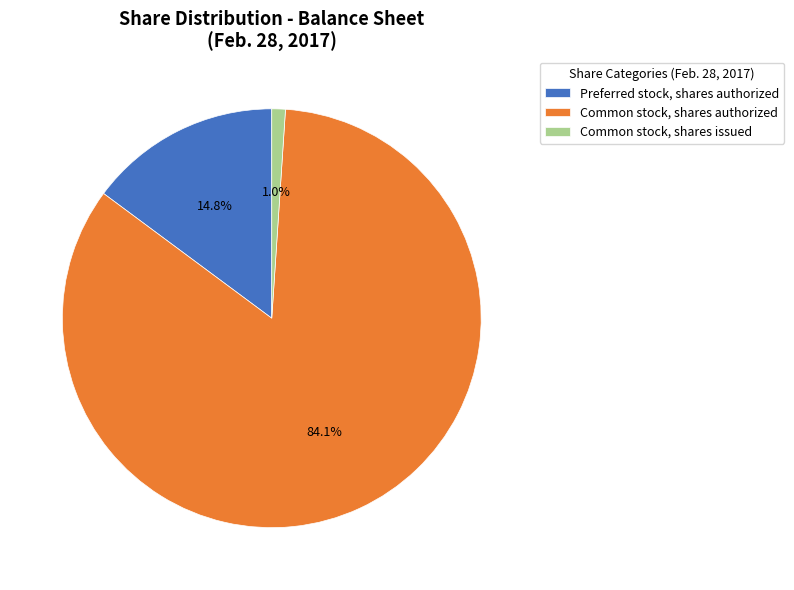

To the nearest percent, what is the combined percentage of Preferred stock, shares authorized and Common stock, shares authorized?

99%